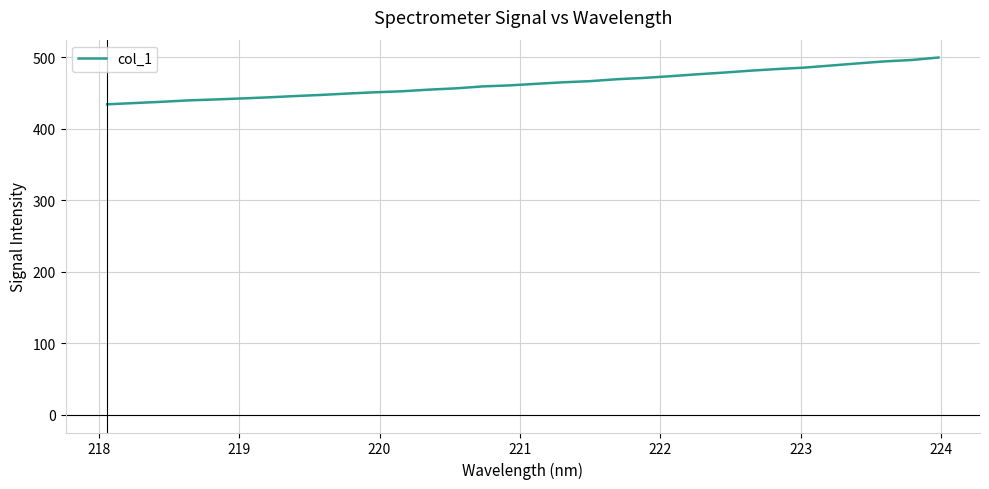

Does the chart display data point markers on the line(s)?

No